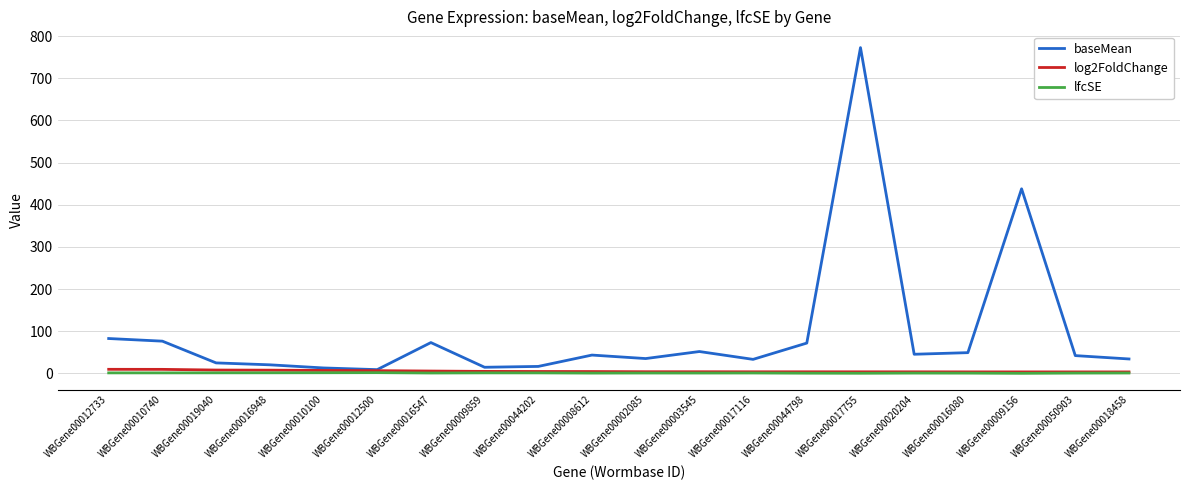

The value of baseMean at WBGene00009156 is 179.8. True or false?

False